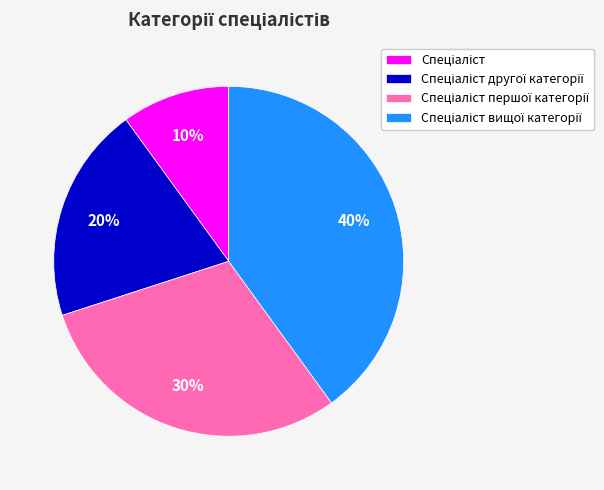

Is there any slice that represents more than half of the pie?

No